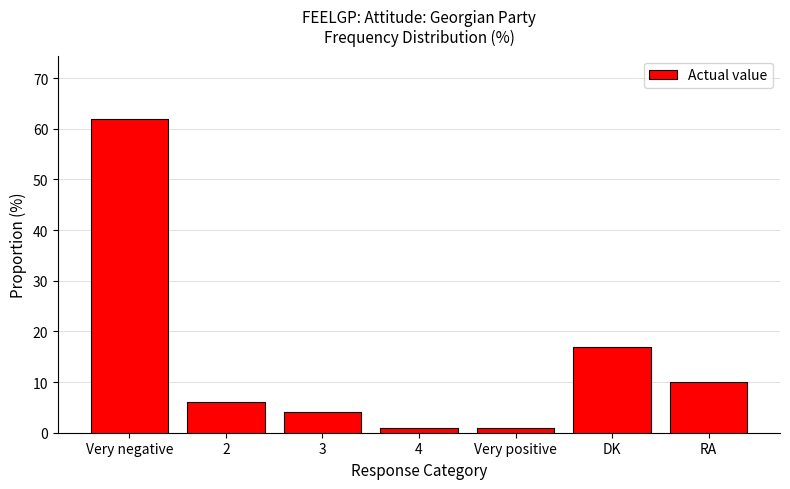

What is the label of the 4th bar from the left?

4